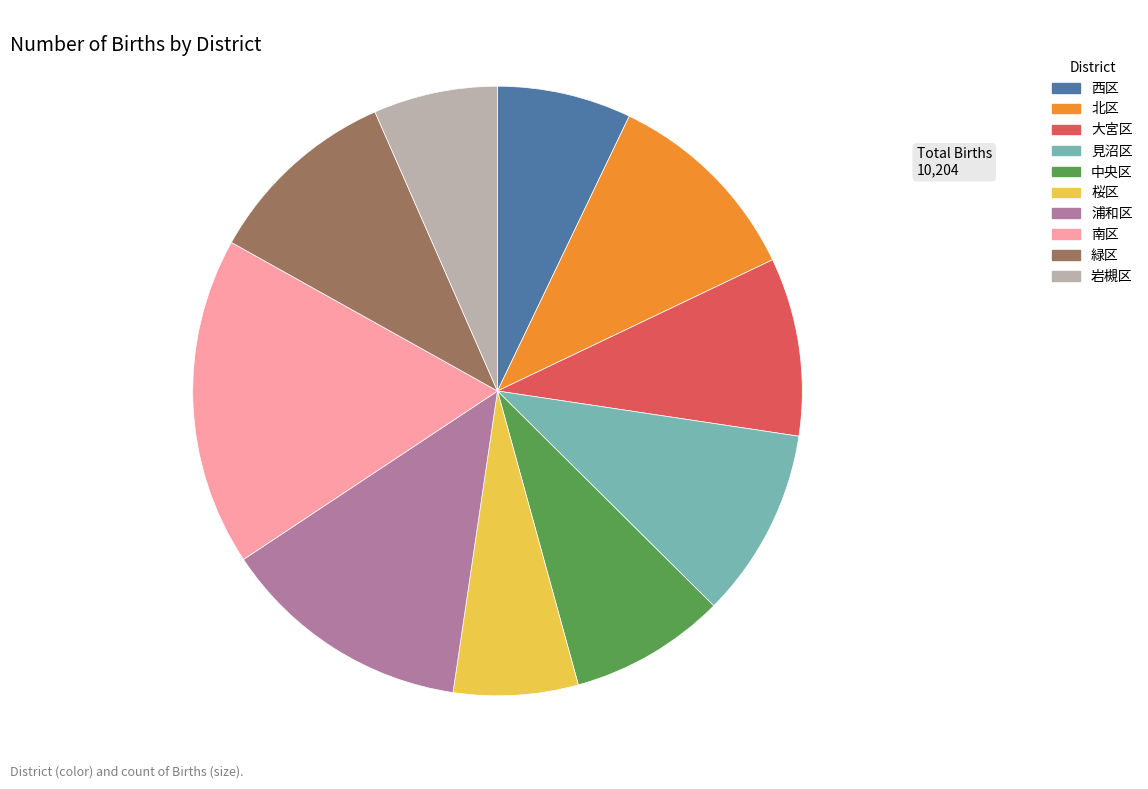

Does any single category account for the majority?

No